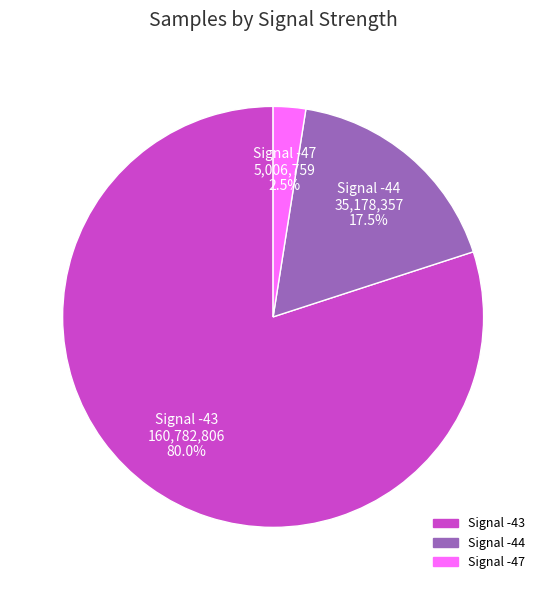

How many slices are in this pie chart?

3